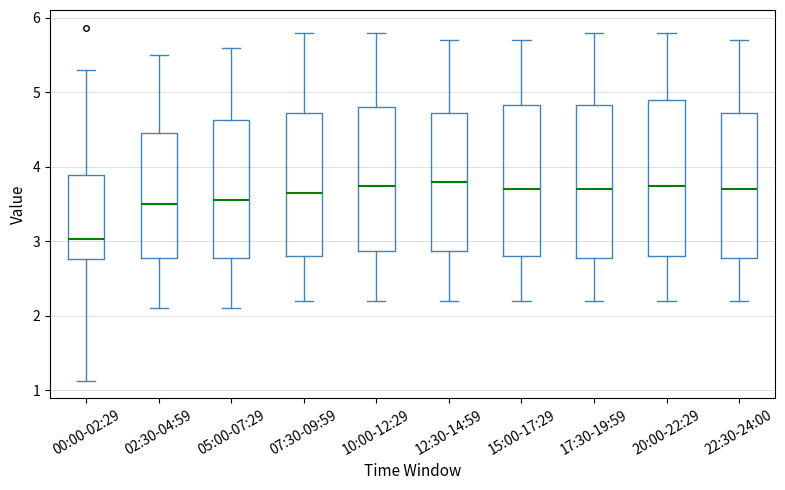

Reading left to right, transcribe this box plot: for each box, give where its median line is, the range the box spans, and where its two whiskers end, as read against the y-axis. The values are not printed on the chart, so give them approximately, as read against the axis.

00:00-02:29: median 3.0, box 2.8 to 3.9, whiskers 1.1 to 5.3
02:30-04:59: median 3.5, box 2.8 to 4.5, whiskers 2.1 to 5.5
05:00-07:29: median 3.6, box 2.8 to 4.6, whiskers 2.1 to 5.6
07:30-09:59: median 3.7, box 2.8 to 4.7, whiskers 2.2 to 5.8
10:00-12:29: median 3.8, box 2.9 to 4.8, whiskers 2.2 to 5.8
12:30-14:59: median 3.8, box 2.9 to 4.7, whiskers 2.2 to 5.7
15:00-17:29: median 3.7, box 2.8 to 4.8, whiskers 2.2 to 5.7
17:30-19:59: median 3.7, box 2.8 to 4.8, whiskers 2.2 to 5.8
20:00-22:29: median 3.8, box 2.8 to 4.9, whiskers 2.2 to 5.8
22:30-24:00: median 3.7, box 2.8 to 4.7, whiskers 2.2 to 5.7